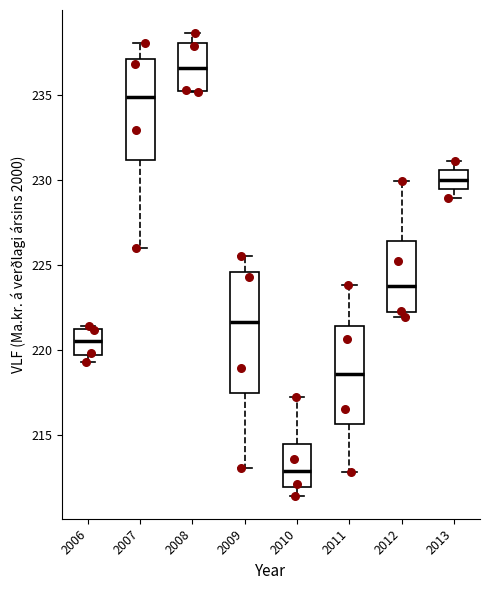

Which box's median line is the highest?

2008